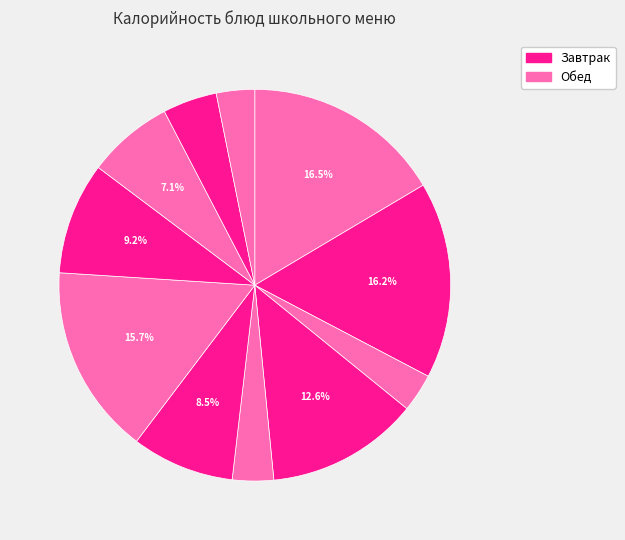

To the nearest percent, what is the difference between the largest and smallest slice percentages?

13%